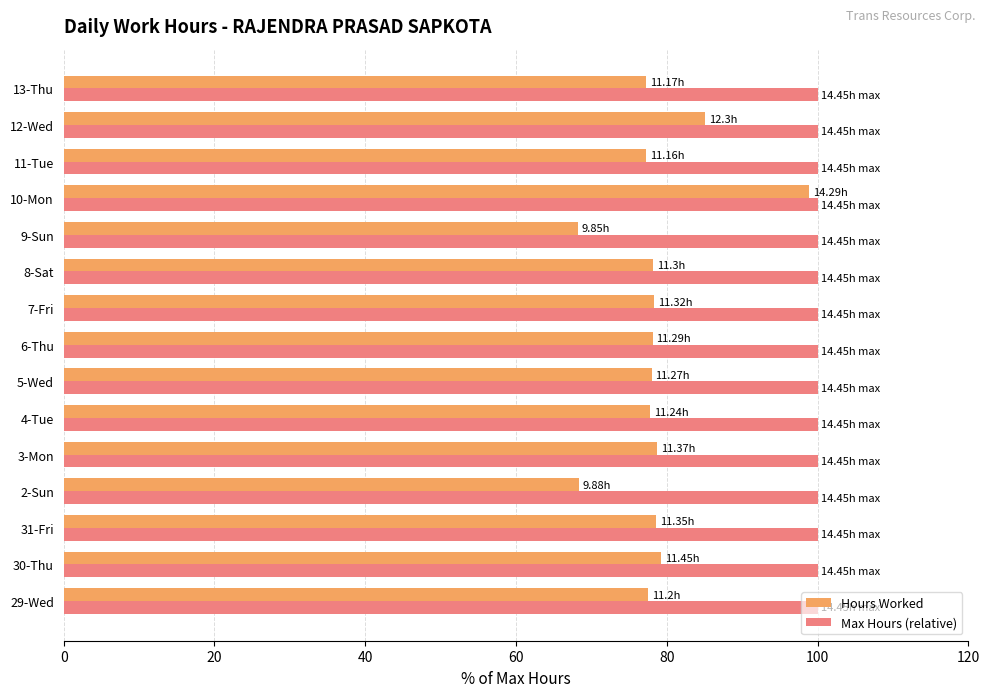

Rank the series at 3-Mon from lowest to highest value.

Hours Worked, Max Hours (relative)